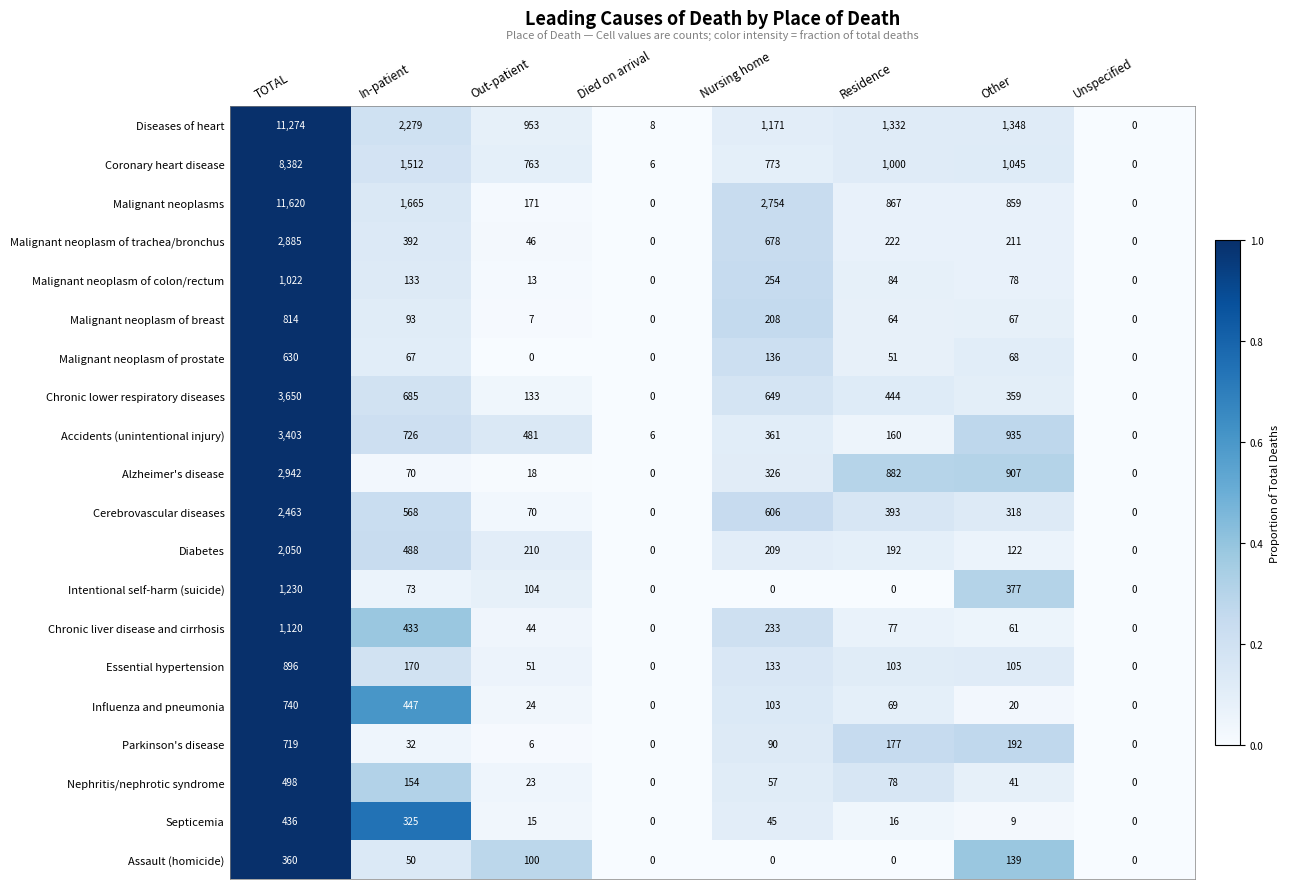

Rank the categories by Accidents (unintentional injury) value from lowest to highest.

Unspecified, Died on arrival, Residence, Nursing home, Out-patient, In-patient, Other, TOTAL